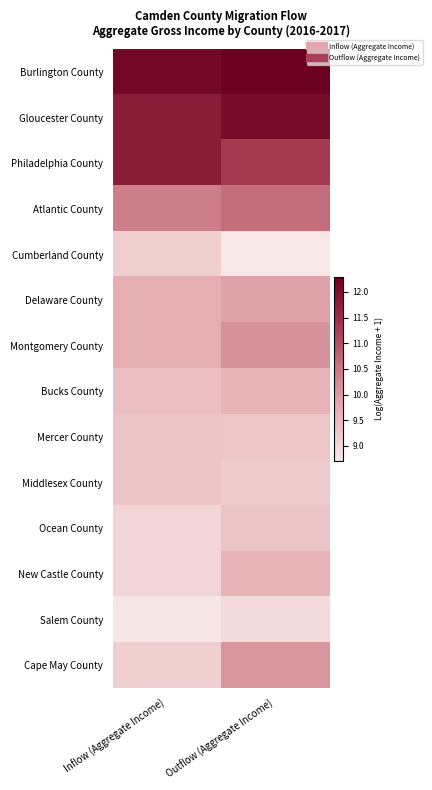

List the series in order of their peak value, lowest first.

Salem County, Cumberland County, Middlesex County, Mercer County, Ocean County, New Castle County, Bucks County, Delaware County, Cape May County, Montgomery County, Atlantic County, Philadelphia County, Gloucester County, Burlington County